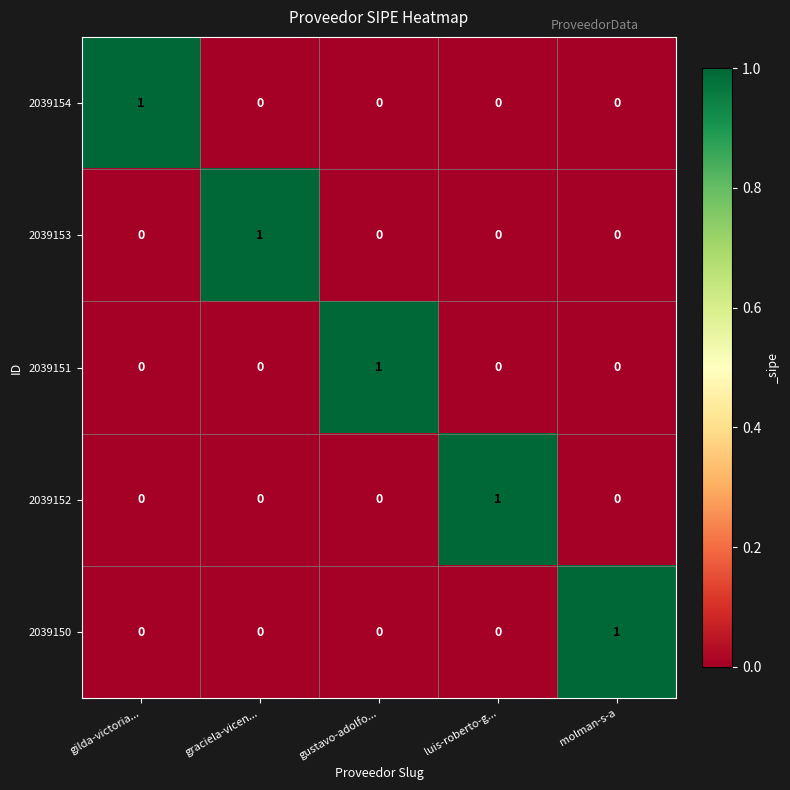

The 2039152 series shows 1 at gustavo-adolfo.... True or false?

False